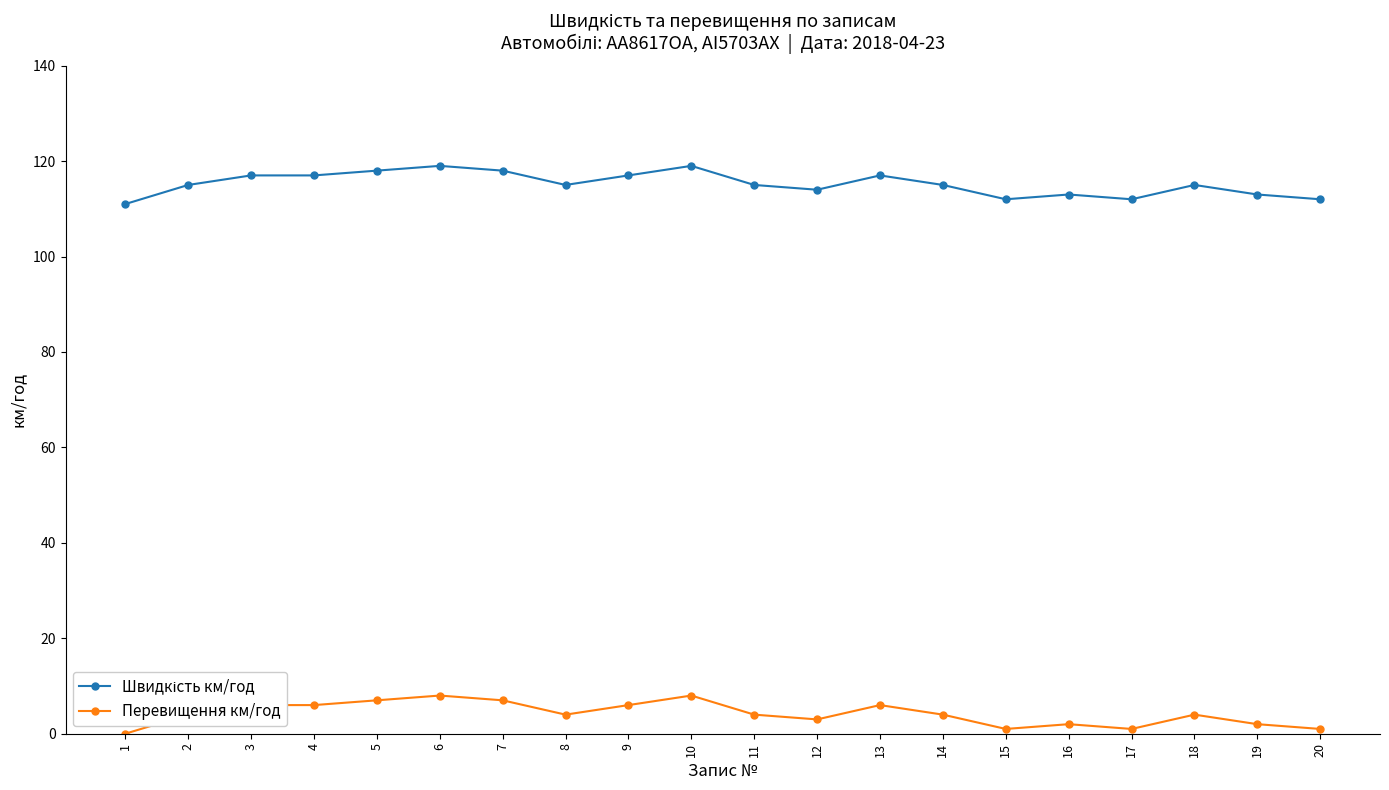

What is the sum of all Перевищення км/год values?

84